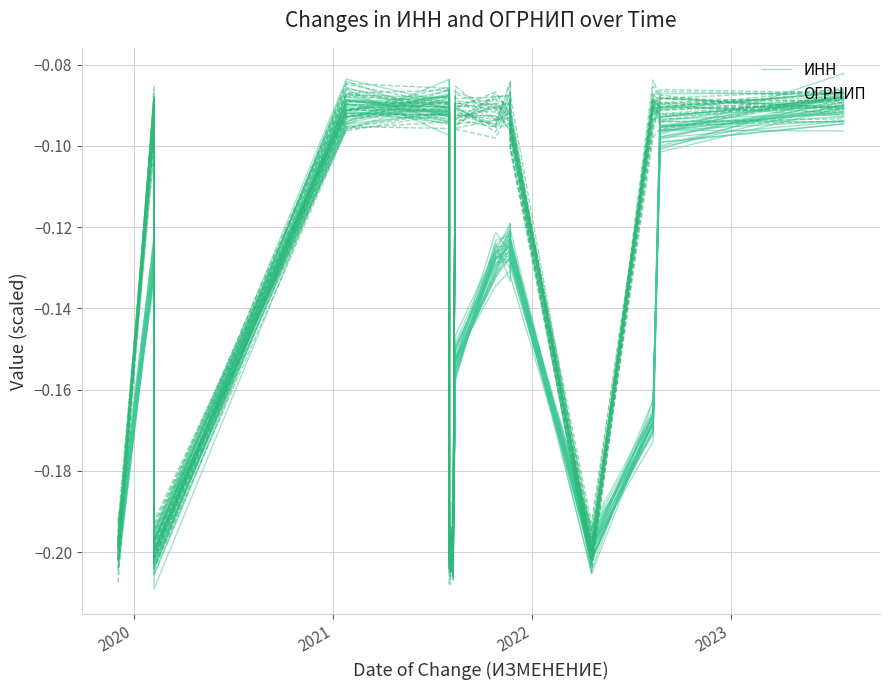

The value of ИНН at 5 is -0.1. True or false?

False